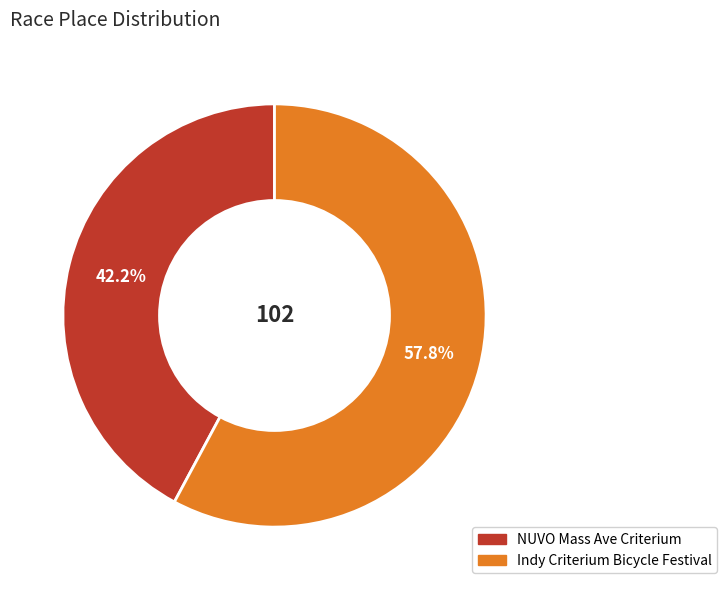

Rank the categories by value from highest to lowest.

Indy Criterium Bicycle Festival, NUVO Mass Ave Criterium